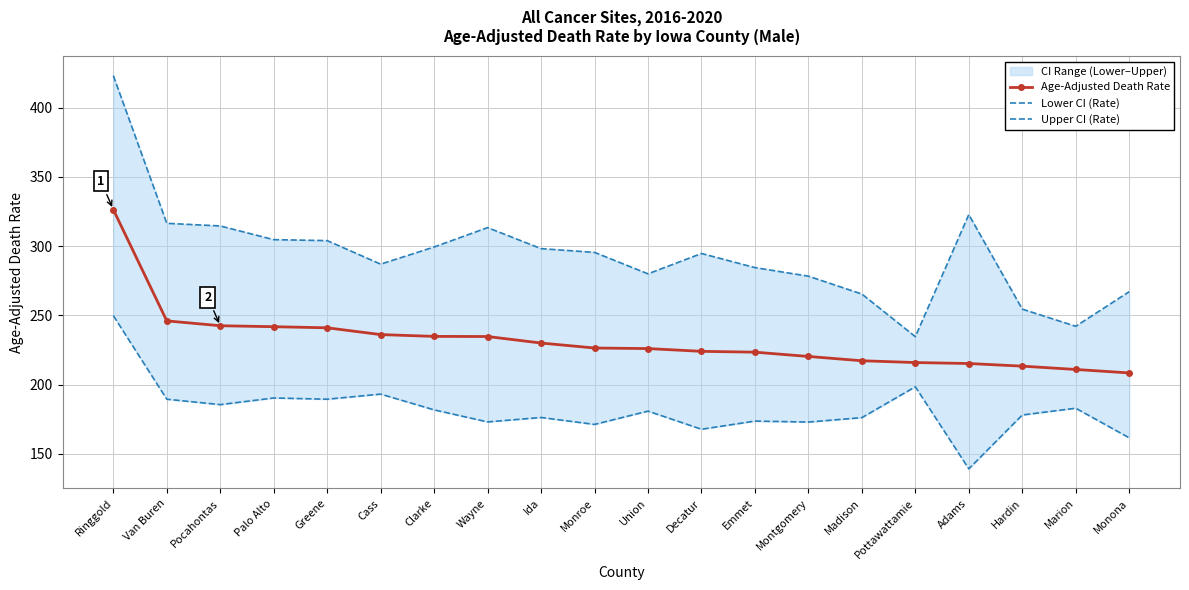

Where does the Lower CI (Rate) series first go above 180?

Ringgold